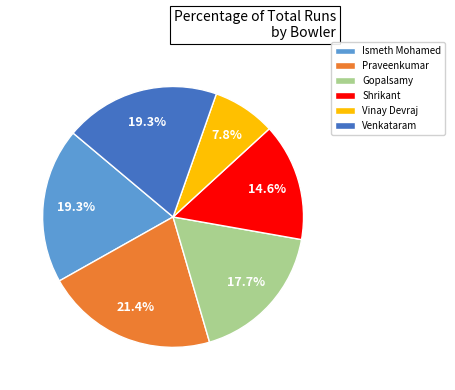

Which has a higher value, Praveenkumar or Venkataram?

Praveenkumar